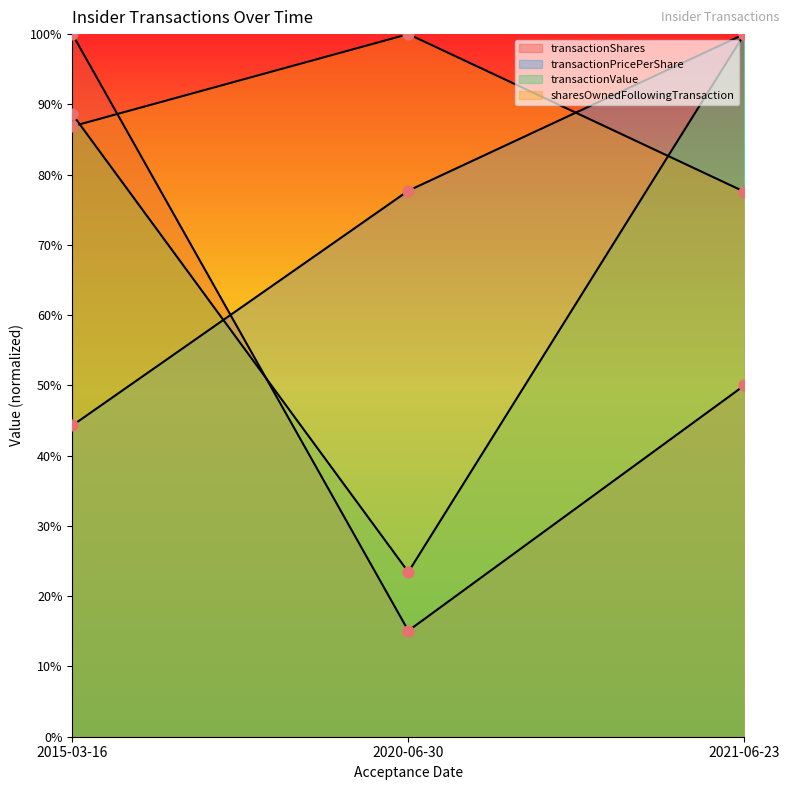

Which series contains the highest Y value?

transactionShares